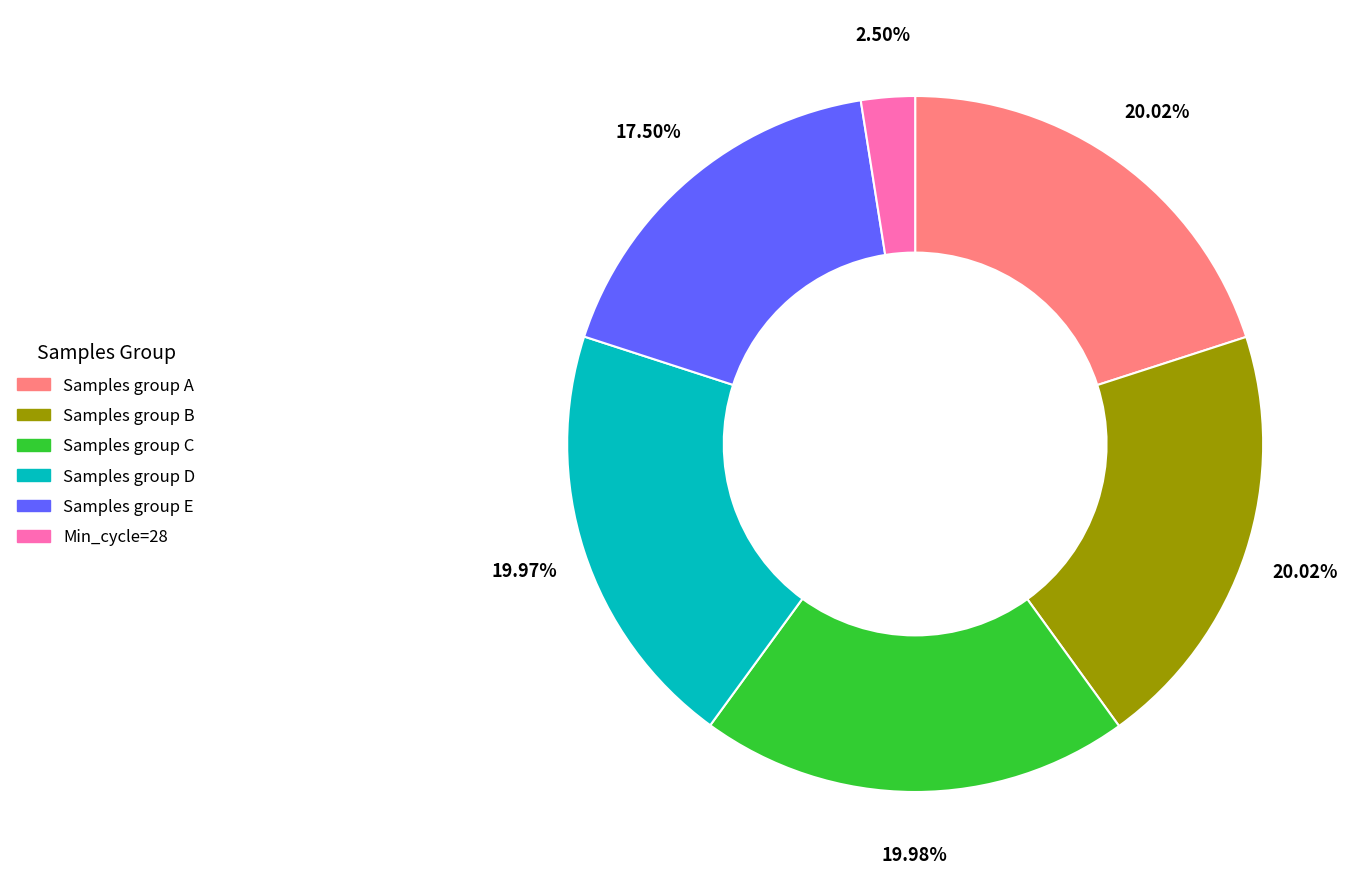

Does any single category account for the majority?

No